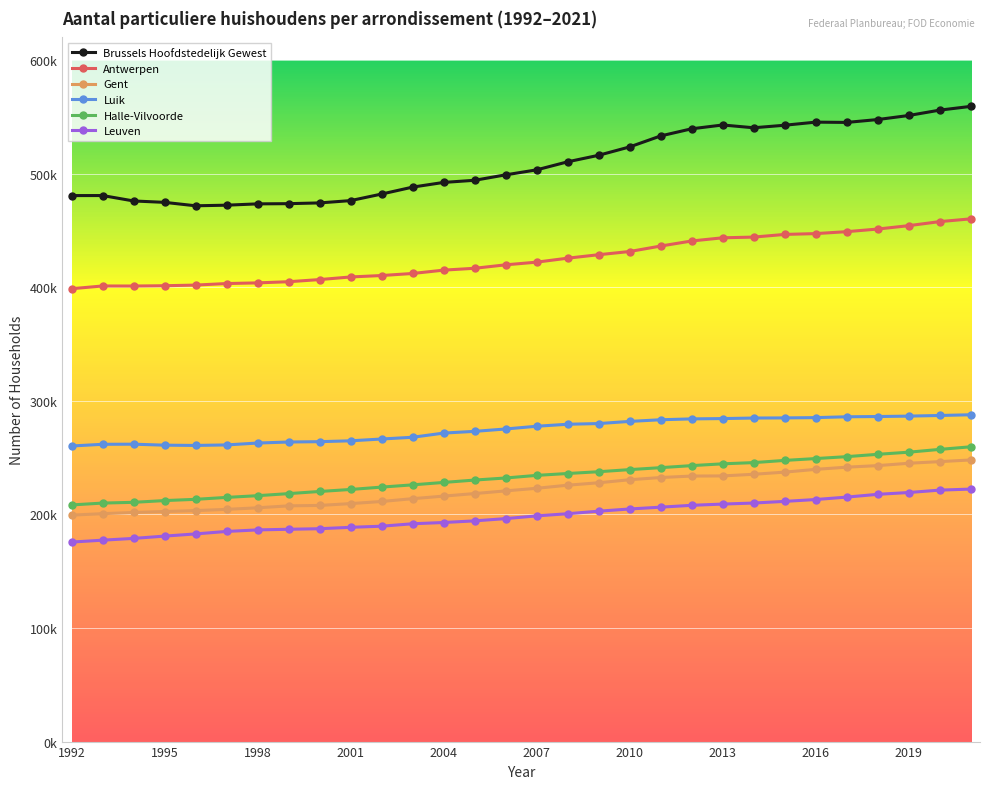

Is this an area chart (filled region under the line)?

No